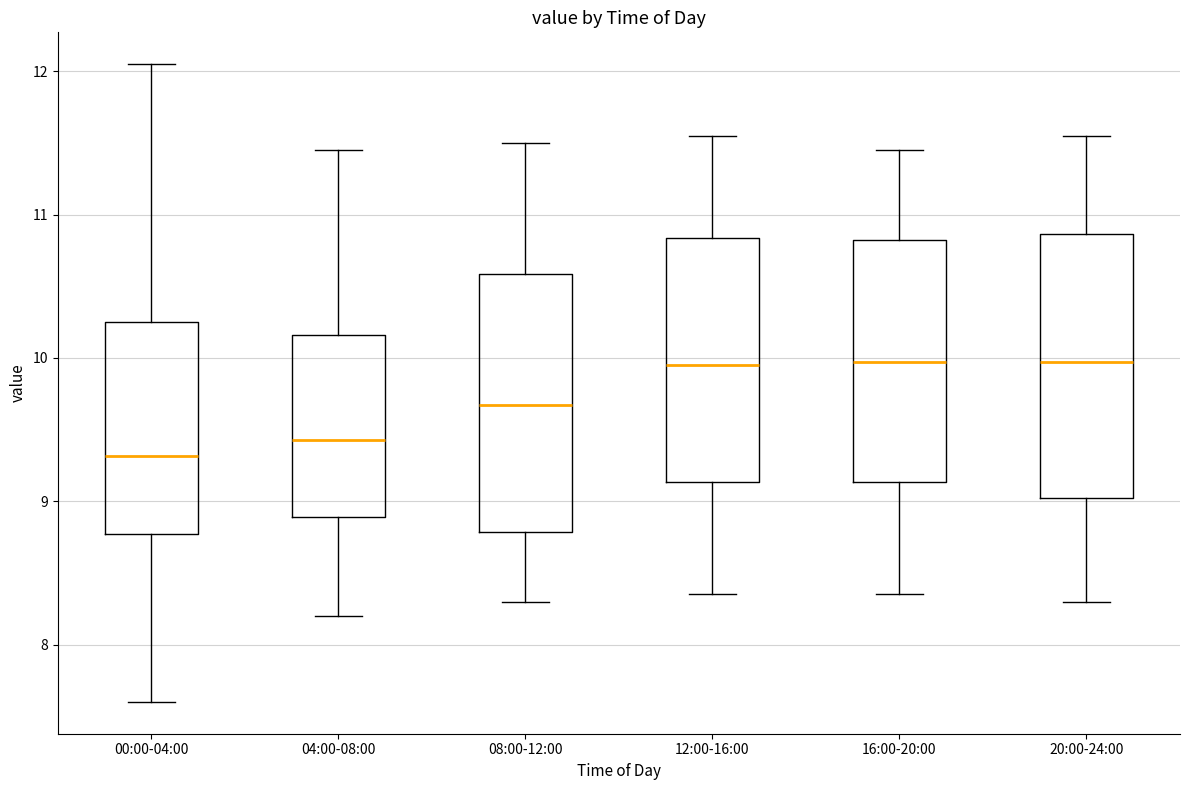

Which box has the lowest median line?

00:00-04:00